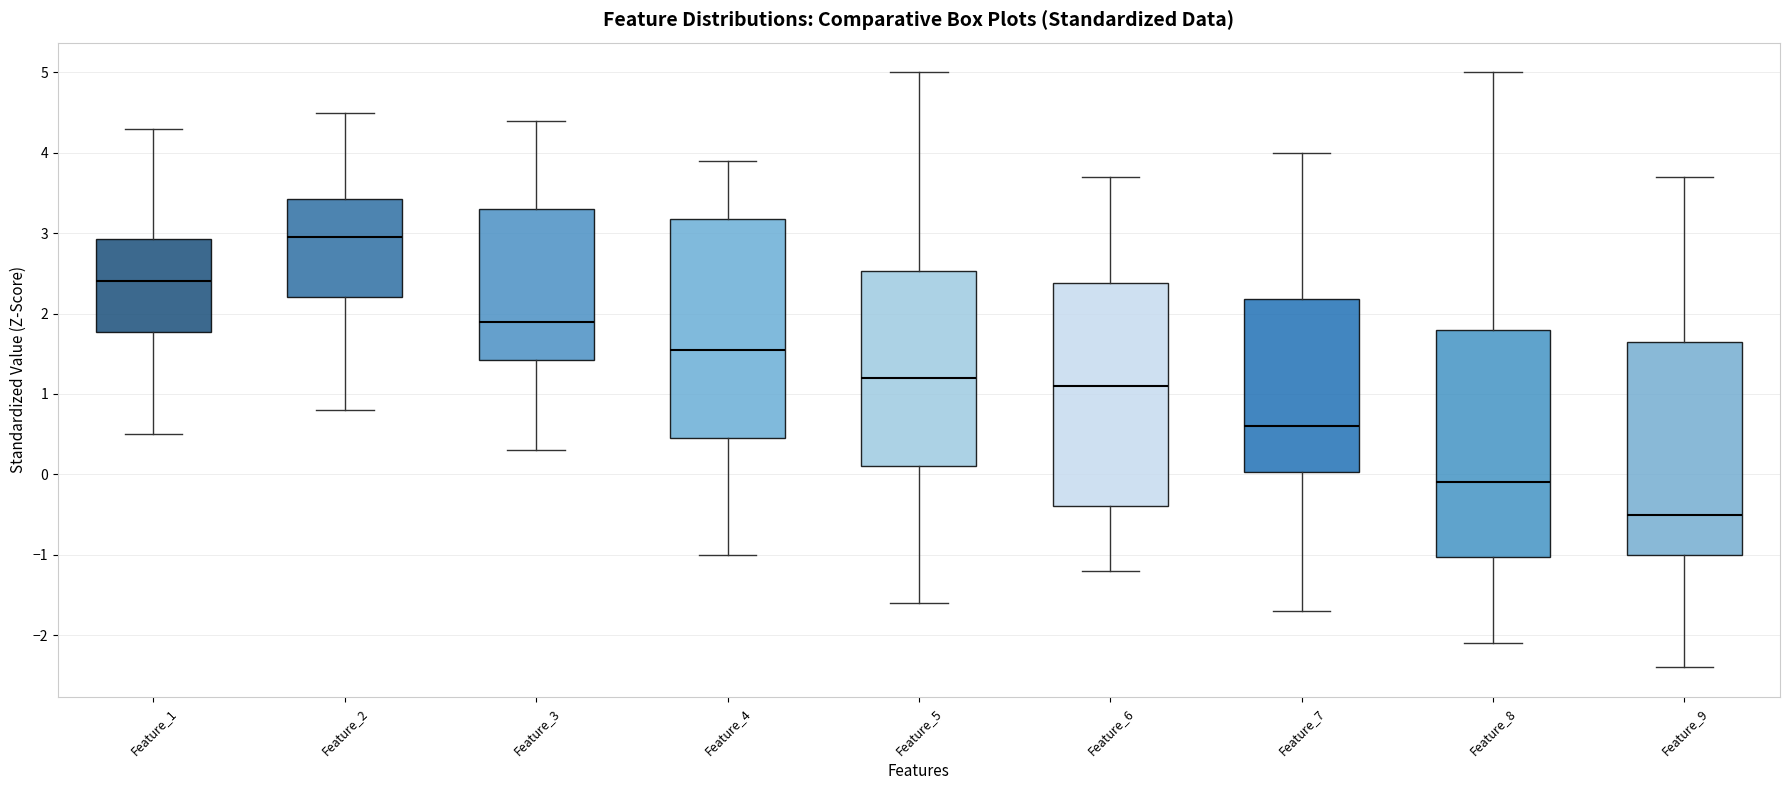

Where does the median line of the box for Feature_9 sit on the y-axis? The values are not printed on the chart, so give them approximately, as read against the axis.

-0.5